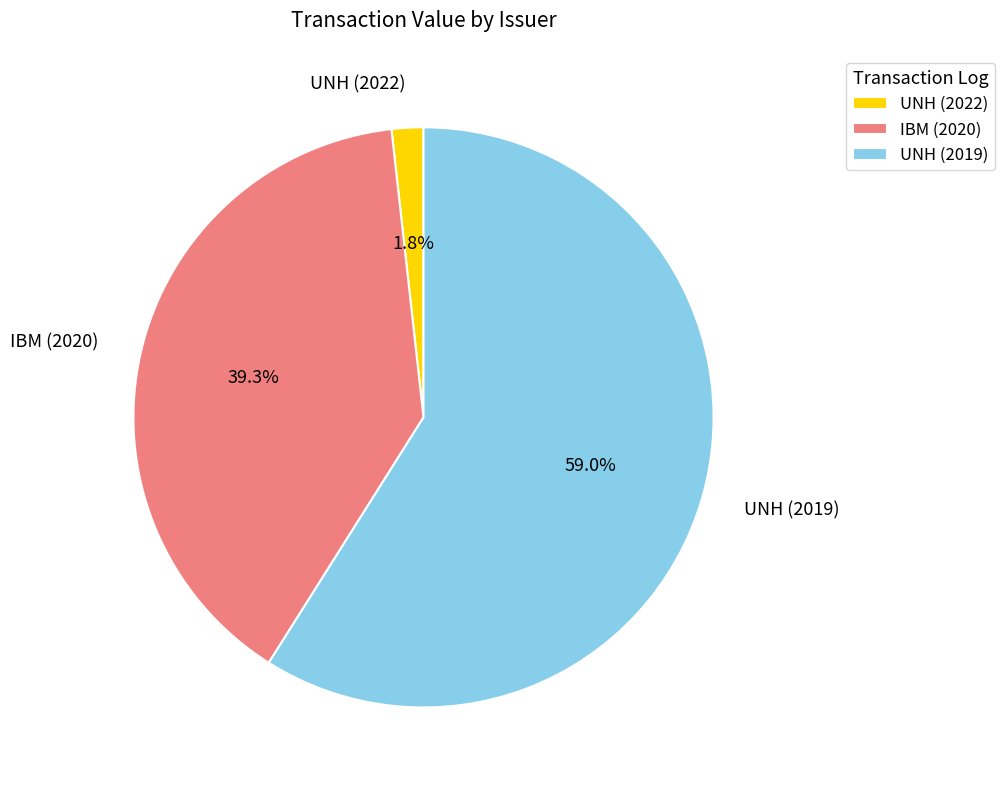

Combined, do UNH (2022) and IBM (2020) account for over 50%?

No